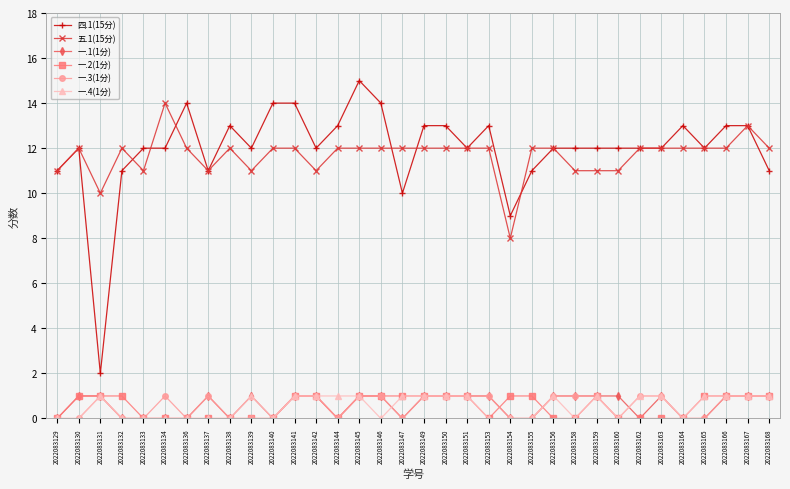

Where is 四.1(15分) nearest to the value 8?

2022083154